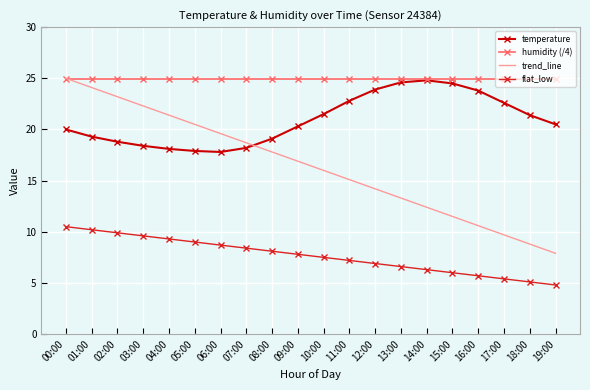

Is the value of humidity (/4) at 04:00 greater than the value of trend_line at 10:00?

Yes